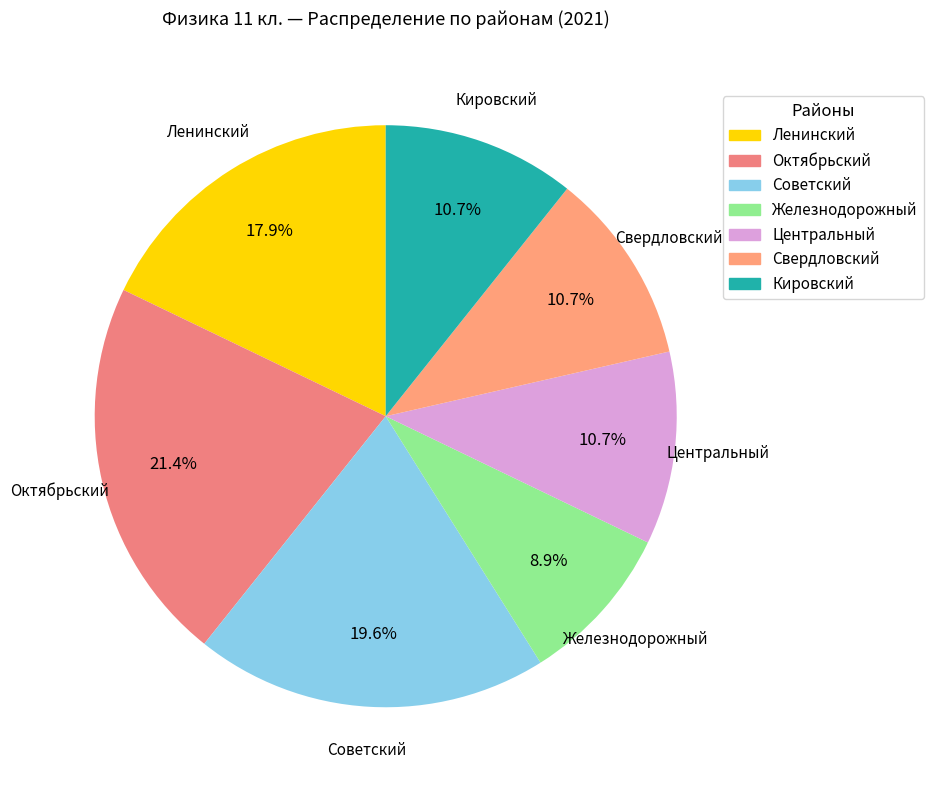

What percentage is NOT represented by Центральный?

89.3%